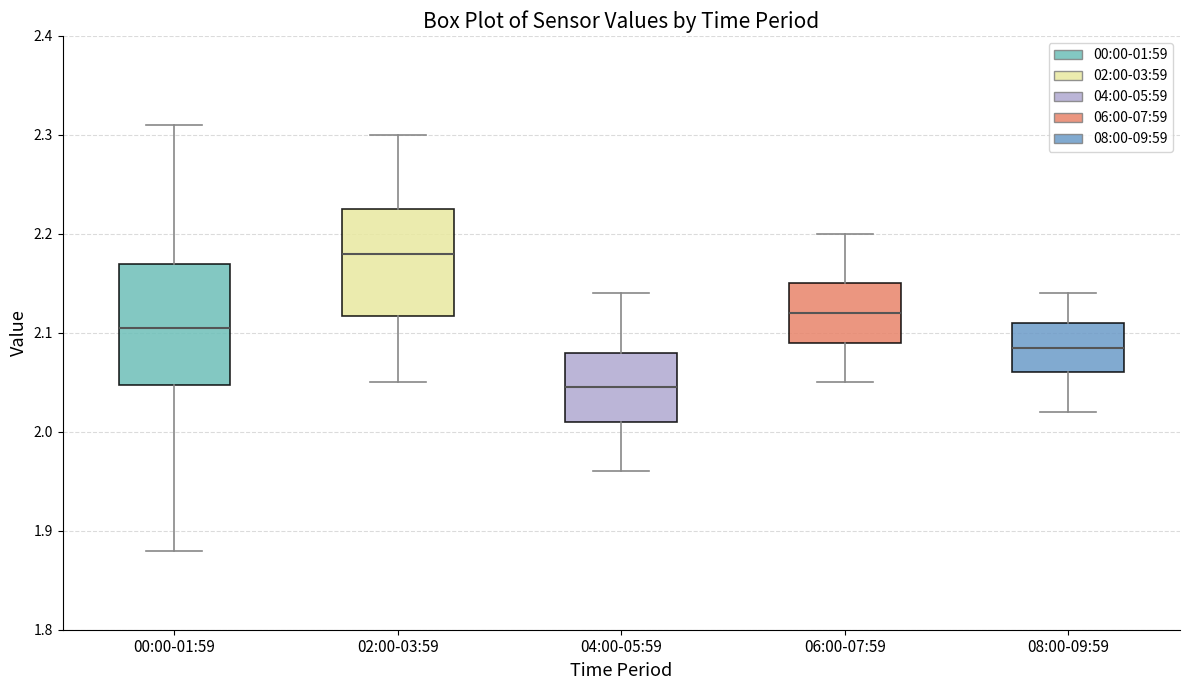

Which box is the tallest, from its lower edge to its upper edge?

00:00-01:59